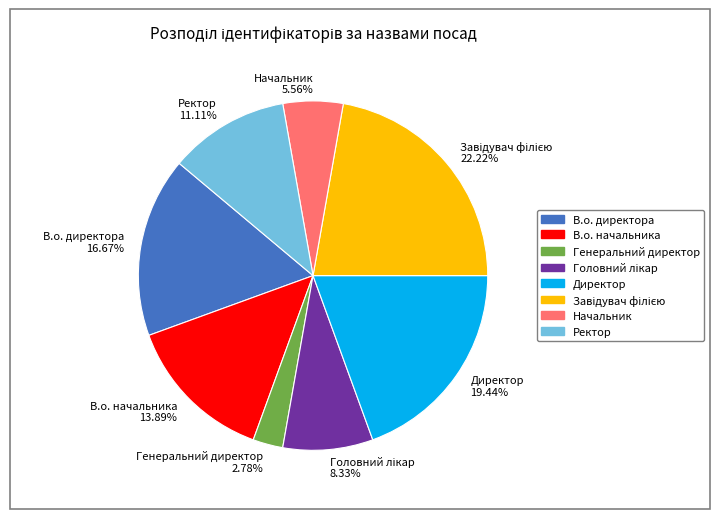

Do В.о. директора and В.о. начальника together represent more than half of the pie?

No